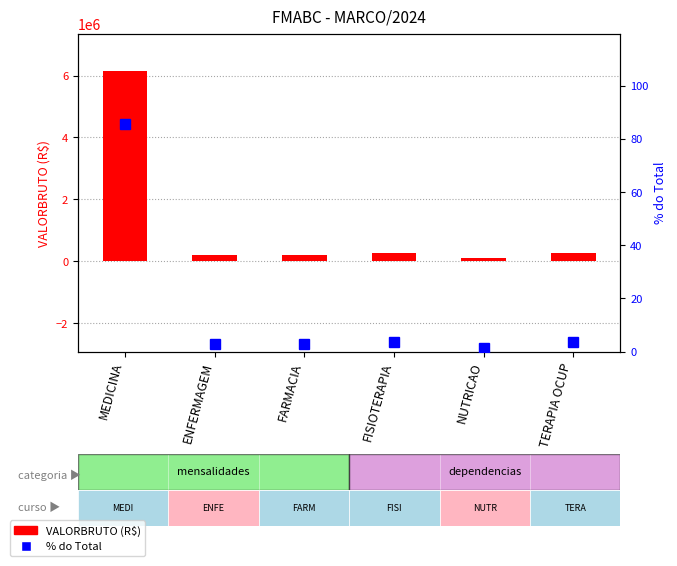

What is the value of the % do Total bar at the 2nd from the left?

2.9